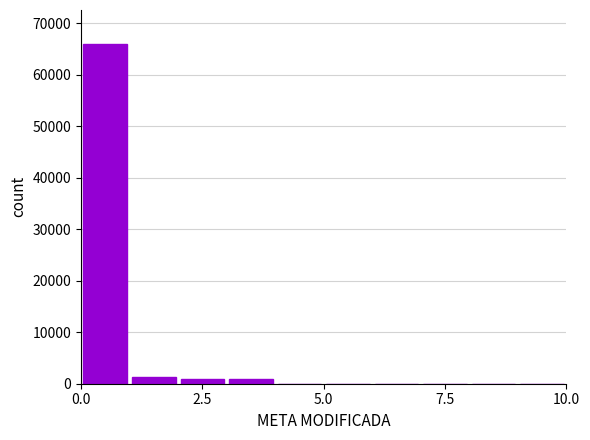

Read against the x-axis, roughly where is the centre of the tallest bar?

0.5